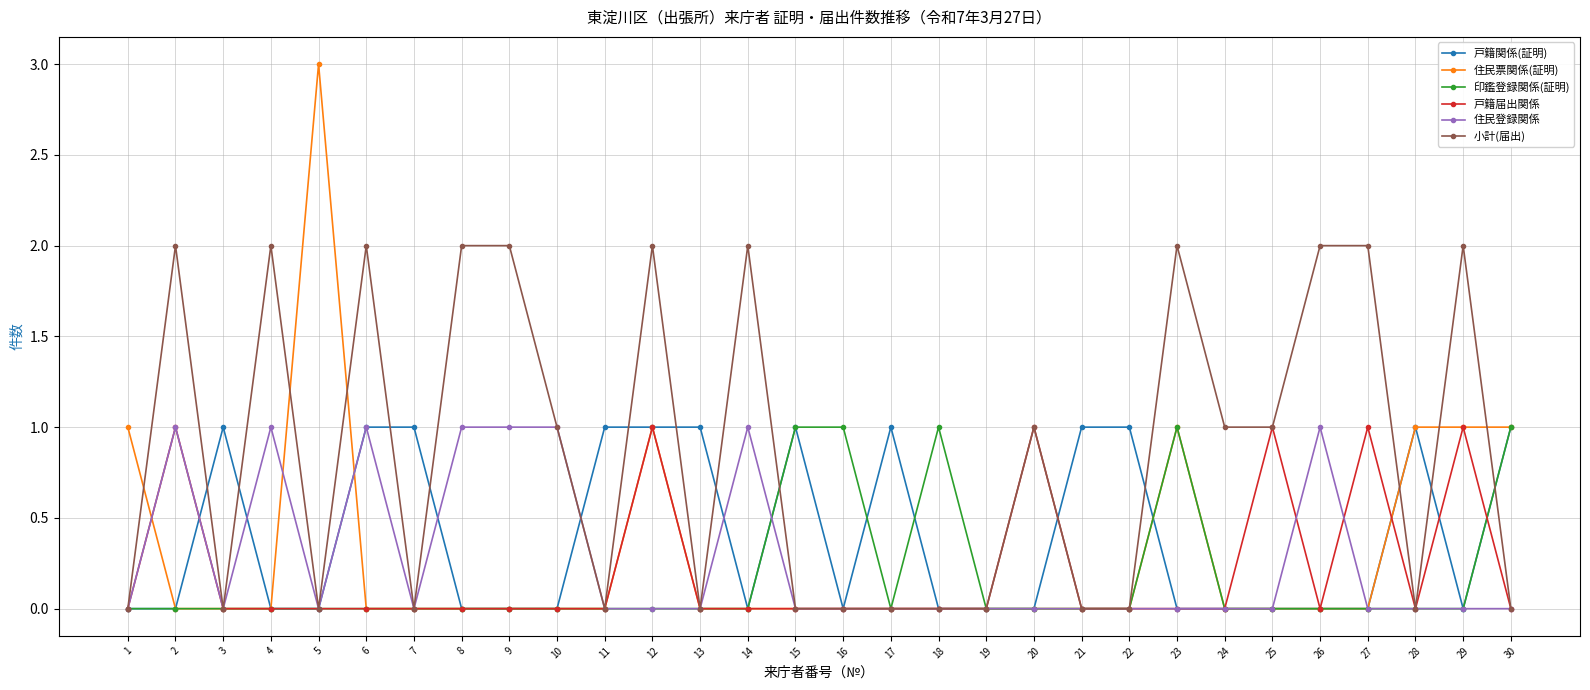

Which series changed the most between 4 and 19?

小計(届出)